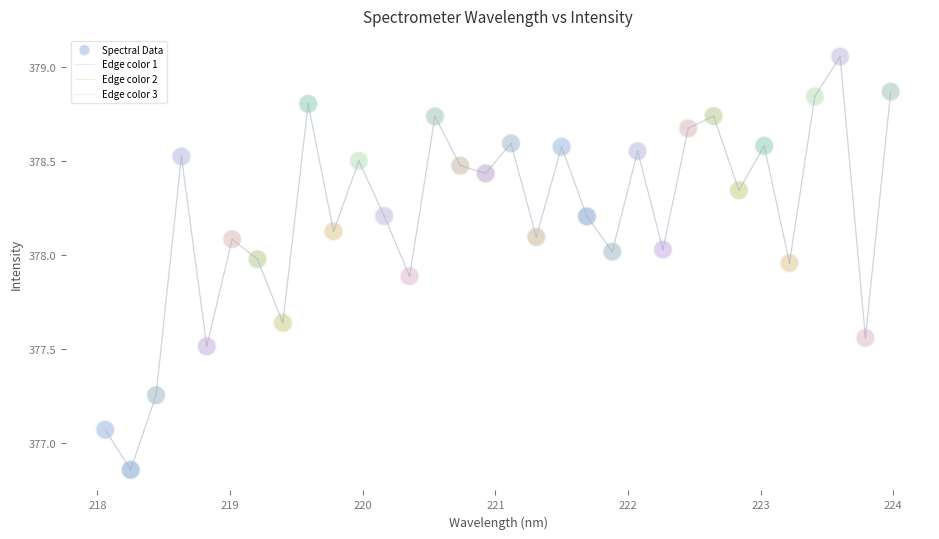

What is the range of Y values (max minus min)?

2.2